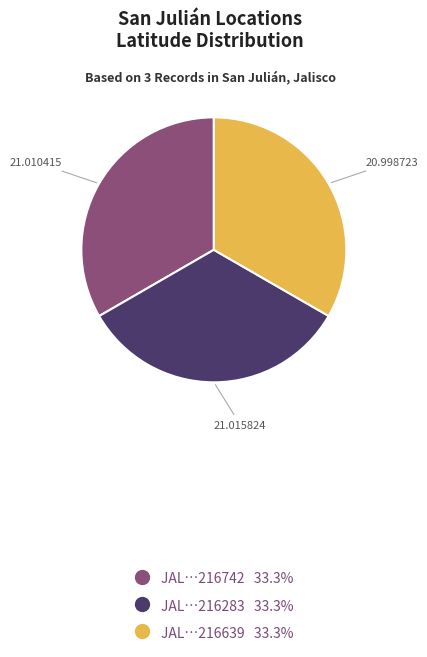

Is there a majority slice in this chart?

No